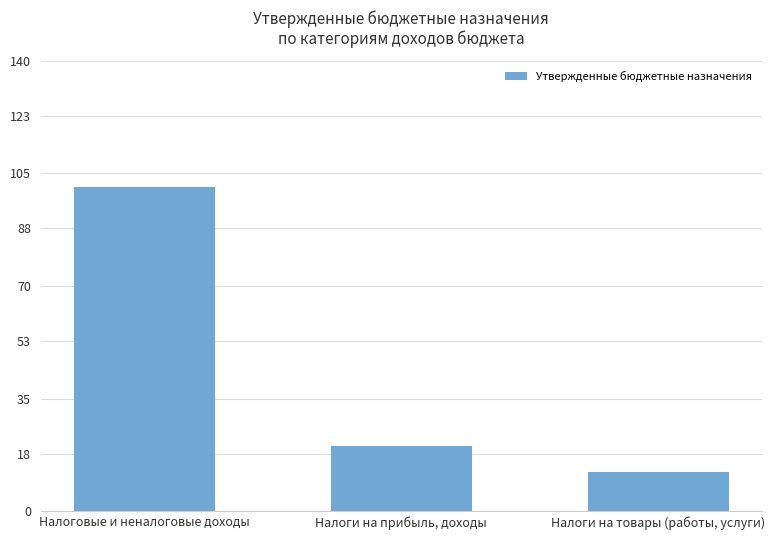

Reading left to right, extract all data points from this chart.

100855200	20258200	12335200